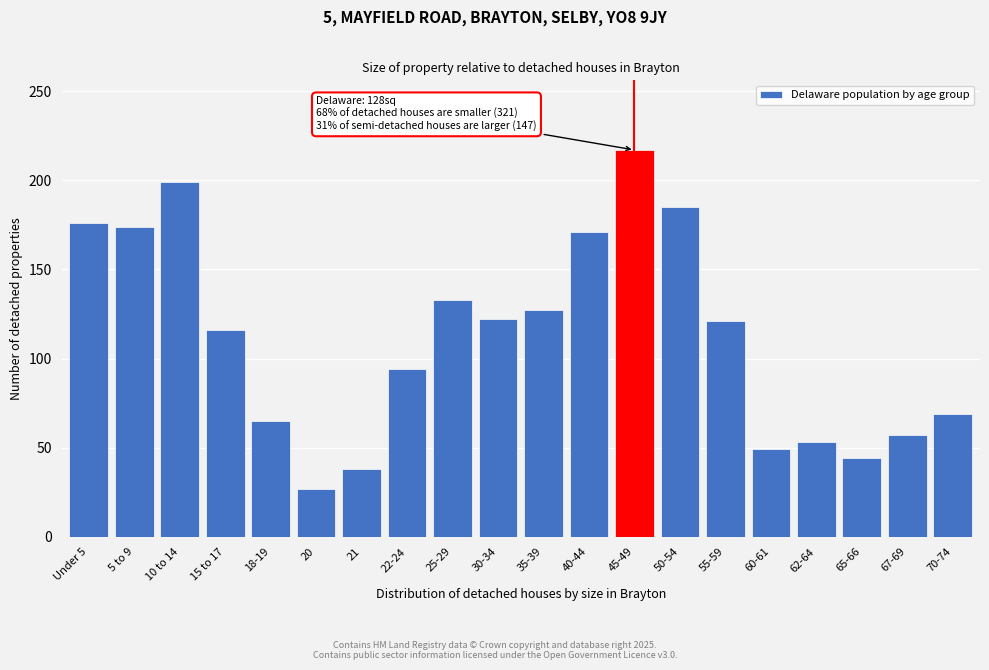

Which has a higher value, 18-19 or 15 to 17?

15 to 17